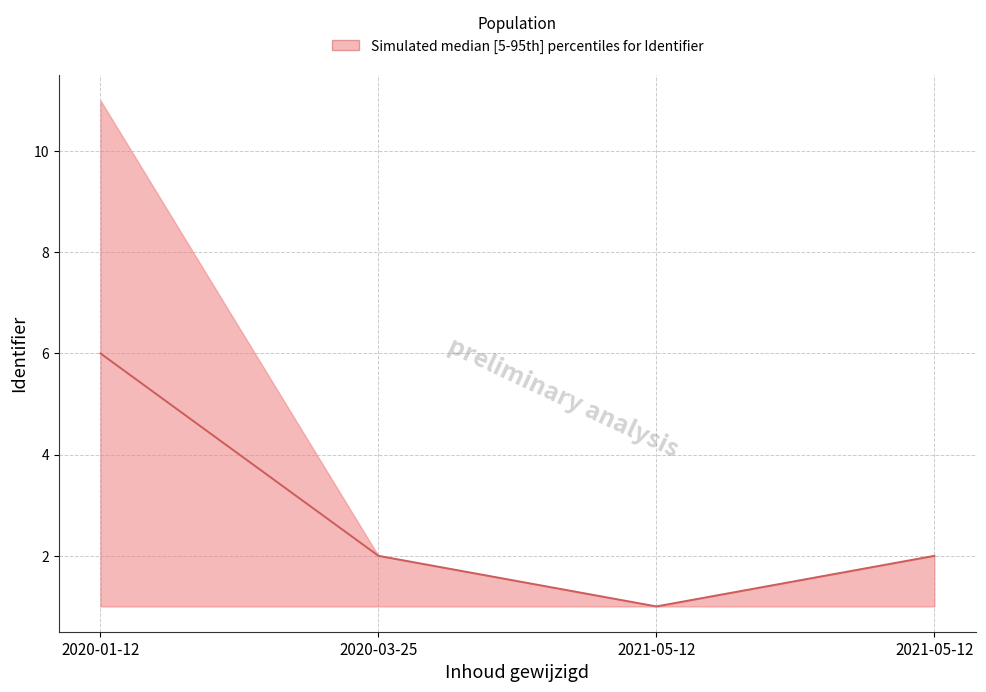

At which label is the value closest to 3?

2020-03-25